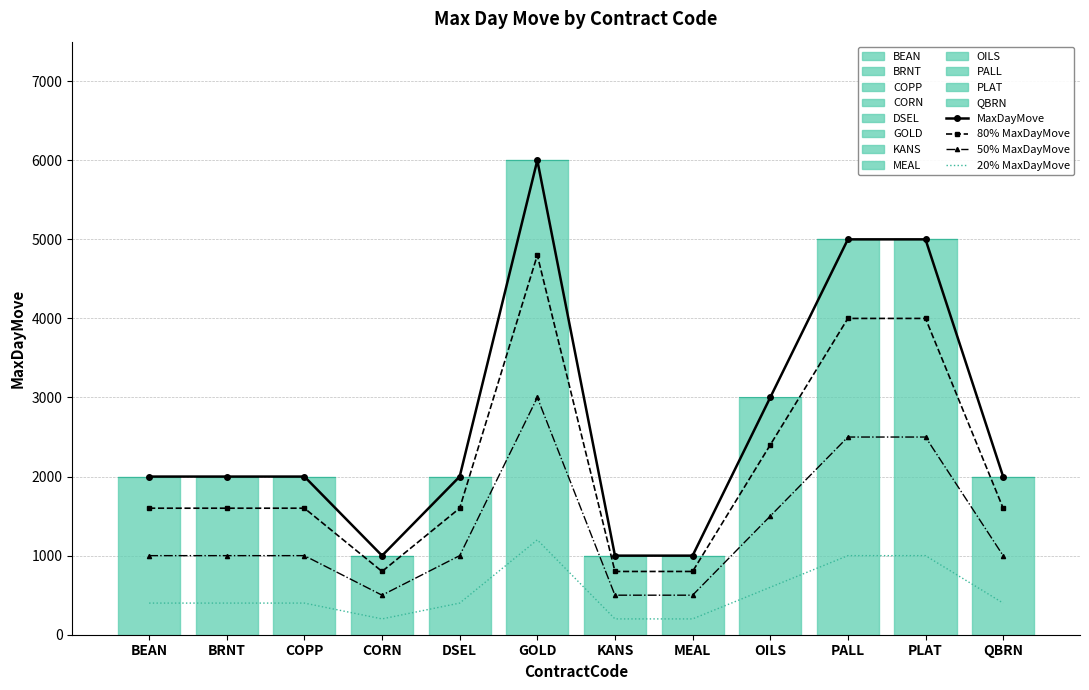

Between BRNT and OILS, which is larger?

OILS